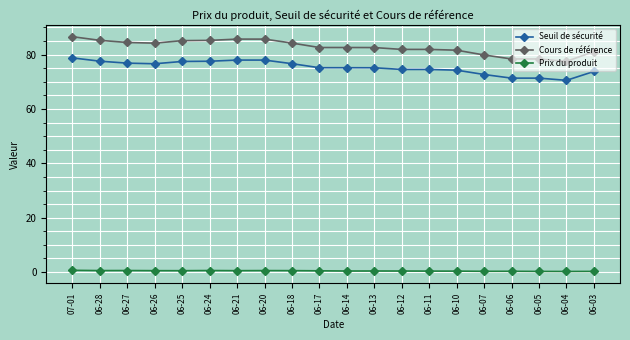

Rank the series by their maximum value, from lowest to highest.

Prix du produit, Seuil de sécurité, Cours de référence